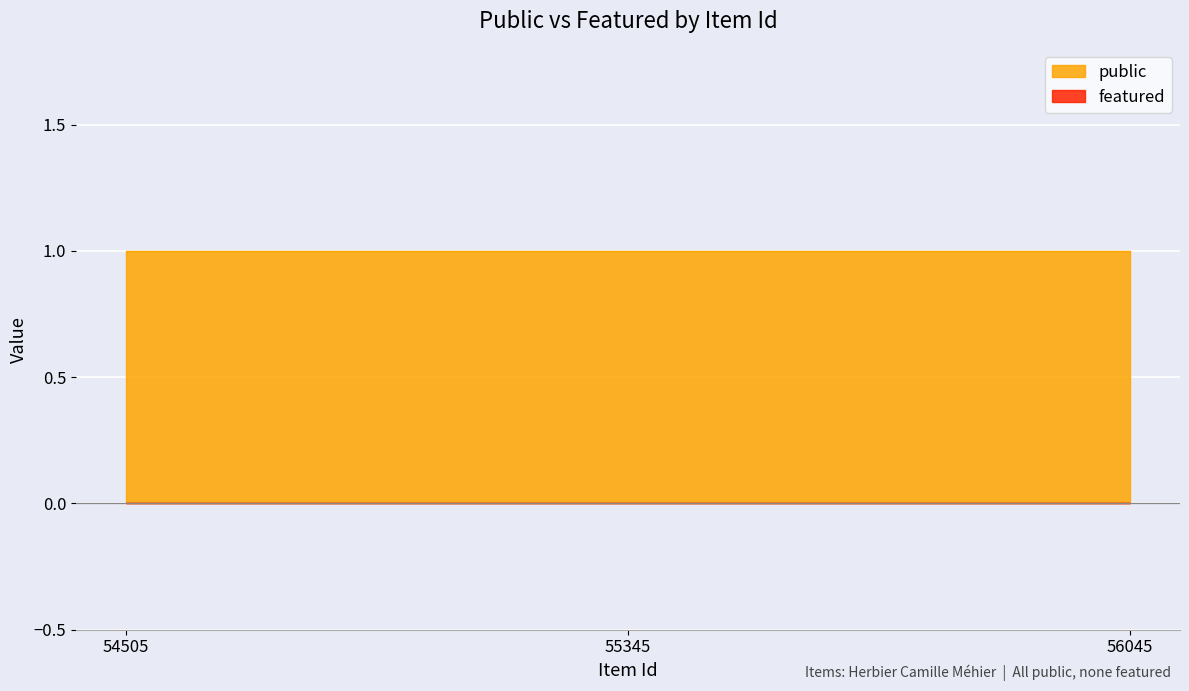

Is the value of public at 56045 greater than the value of featured at 55345?

Yes